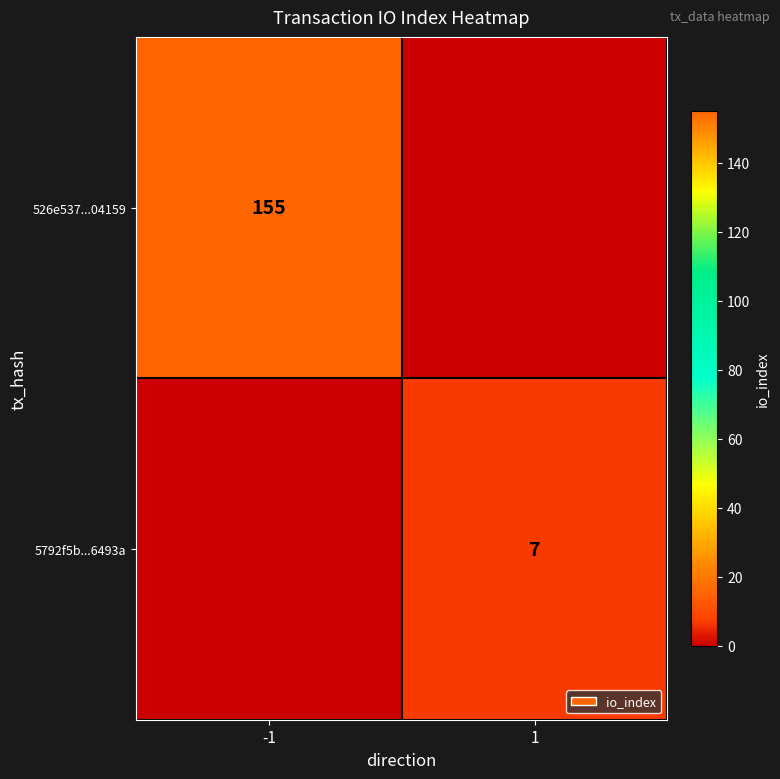

Is it true that 5792f5b...6493a equals 7 at 1?

True